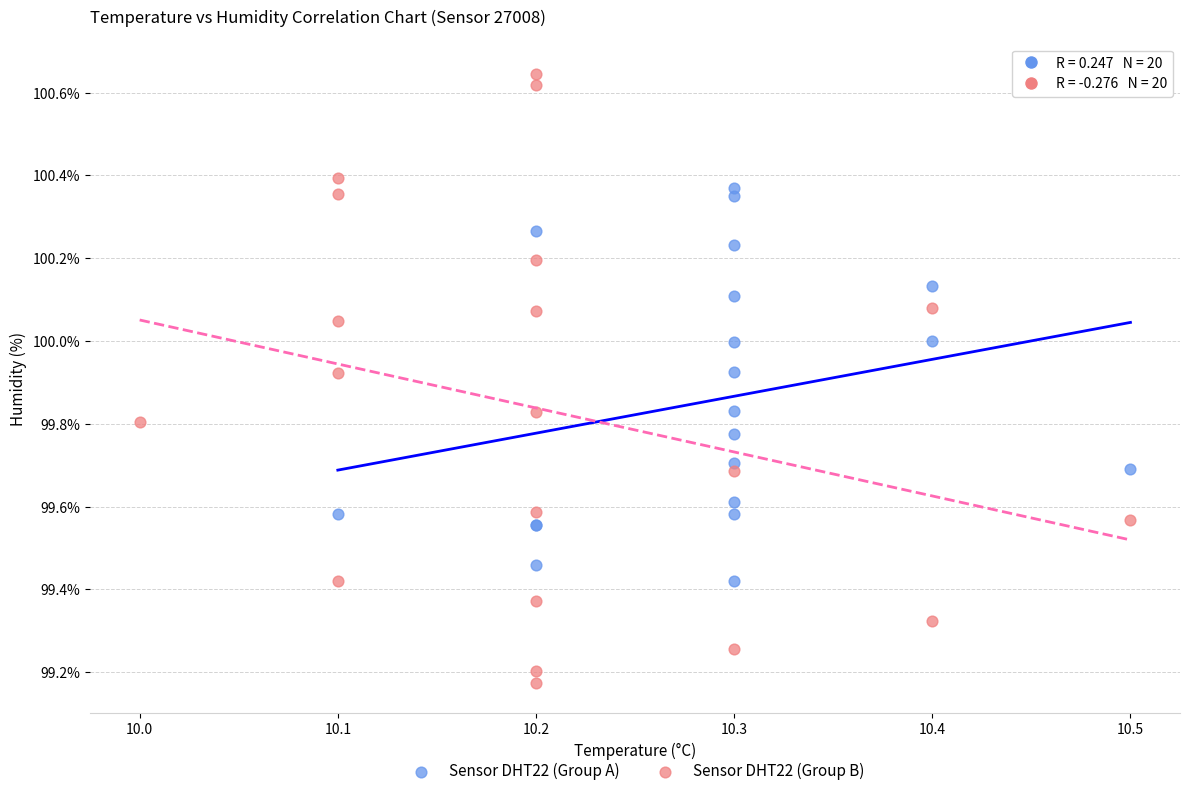

Which series reaches the minimum Y coordinate?

Sensor DHT22 (Group B)